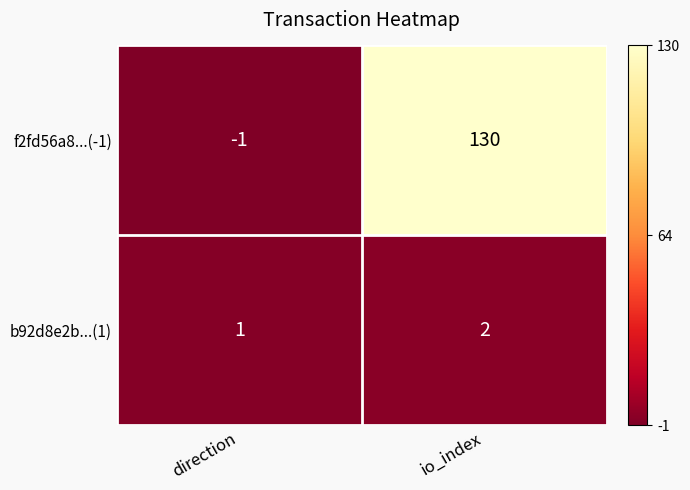

Which series has the largest range (max minus min)?

f2fd56a8...(-1)